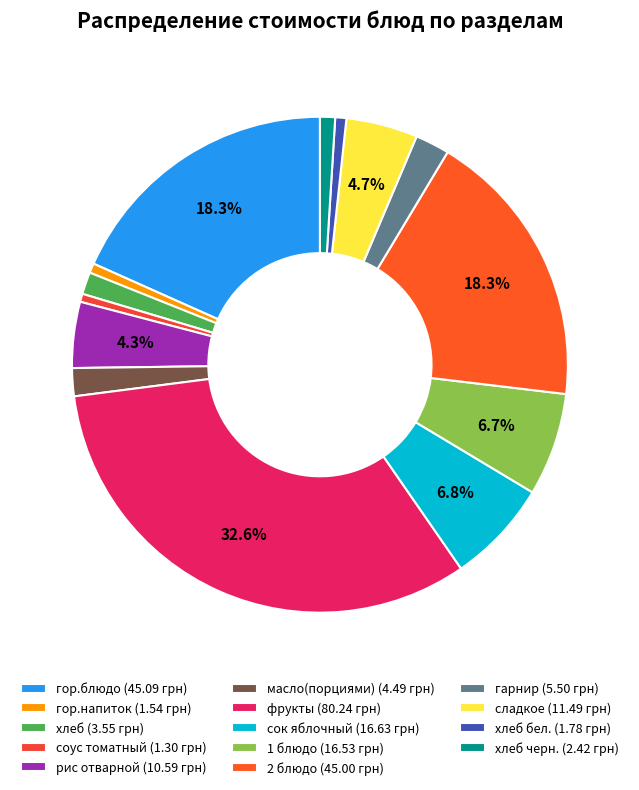

Count the number of slices in the pie.

14